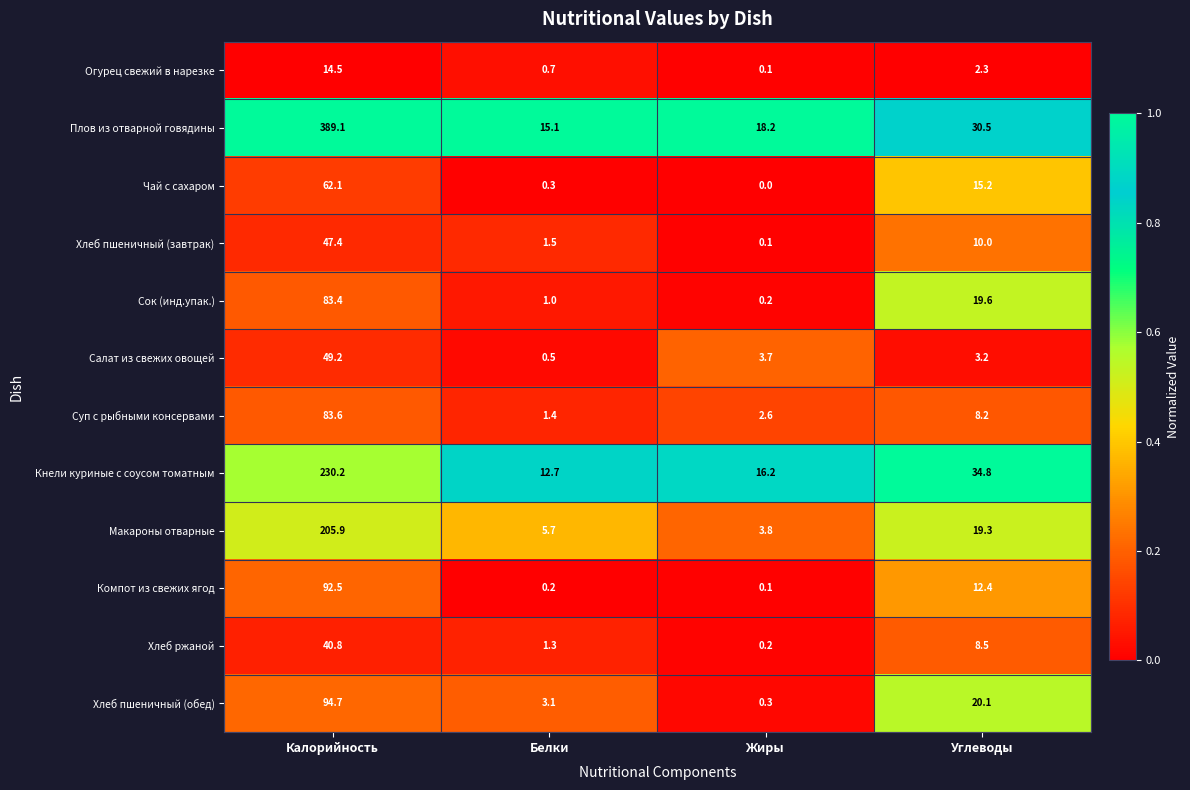

List the series in order of their peak value, highest first.

Плов из отварной говядины, Кнели куриные с соусом томатным, Макароны отварные, Хлеб пшеничный (обед), Компот из свежих ягод, Суп с рыбными консервами, Сок (инд.упак.), Чай с сахаром, Салат из свежих овощей, Хлеб пшеничный (завтрак), Хлеб ржаной, Огурец свежий в нарезке